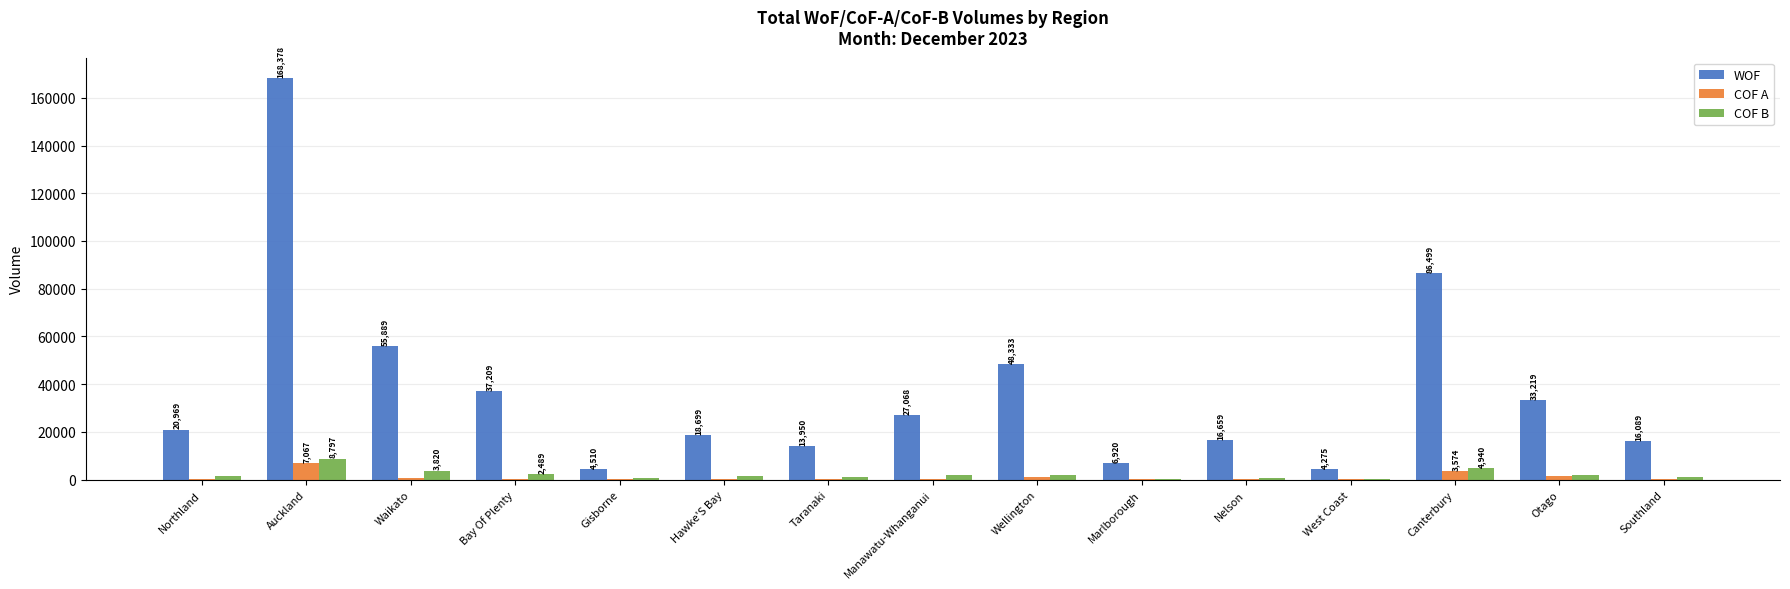

Between Wellington and West Coast, which series saw the biggest shift?

WOF